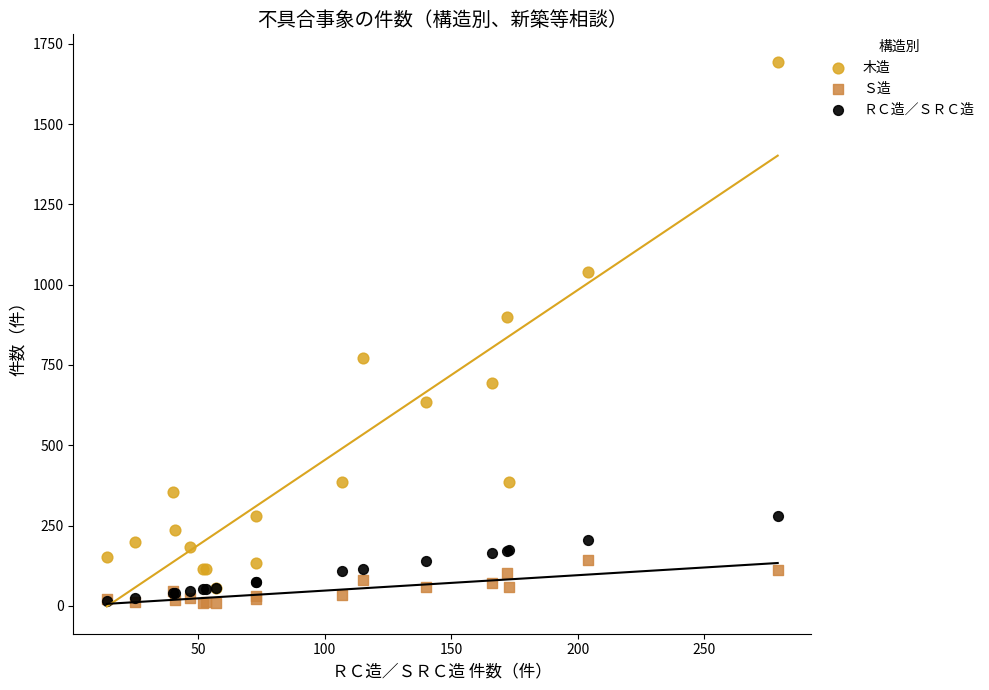

In the 木造 series, what Y value is closest to 875?

899